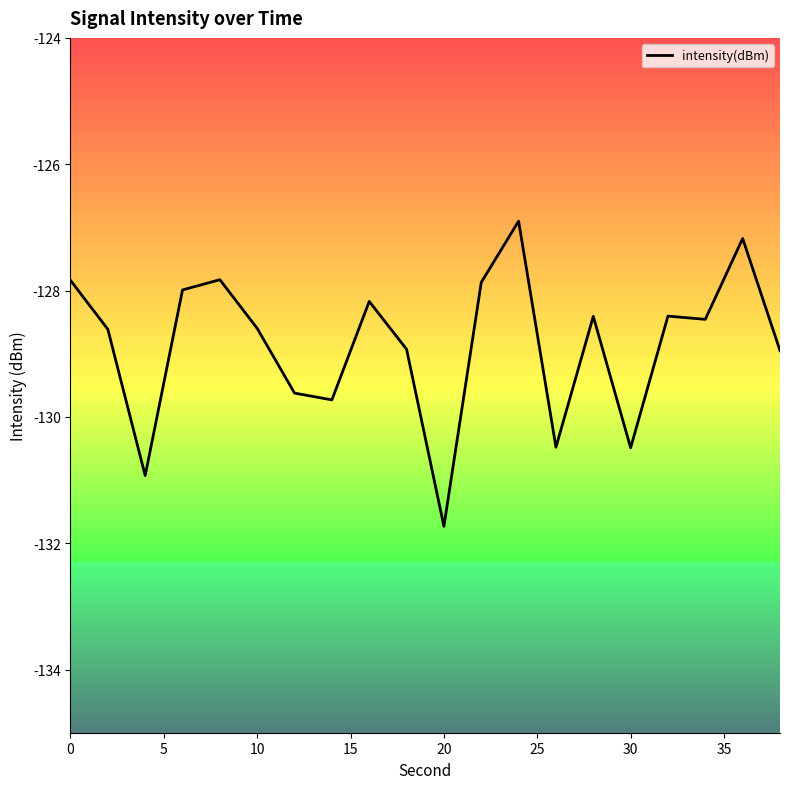

What is the difference between the maximum and minimum values?

4.8